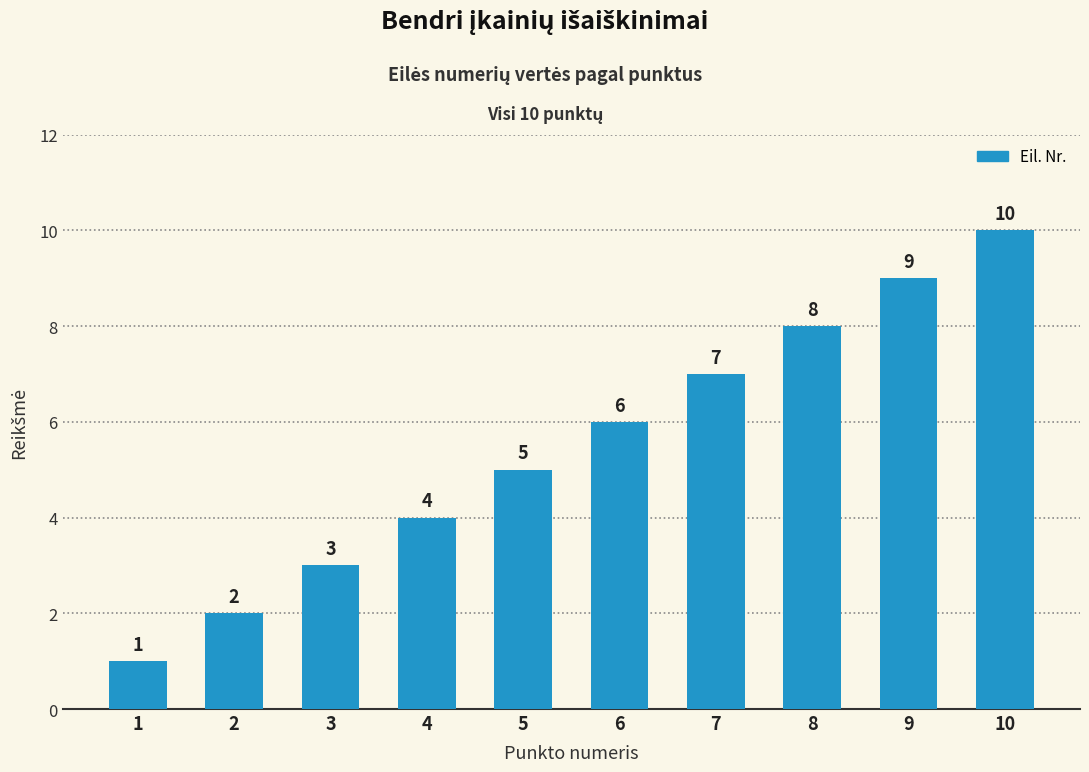

Reading right to left, list all the values displayed in this chart.

10=10	9=9	8=8	7=7	6=6	5=5	4=4	3=3	2=2	1=1